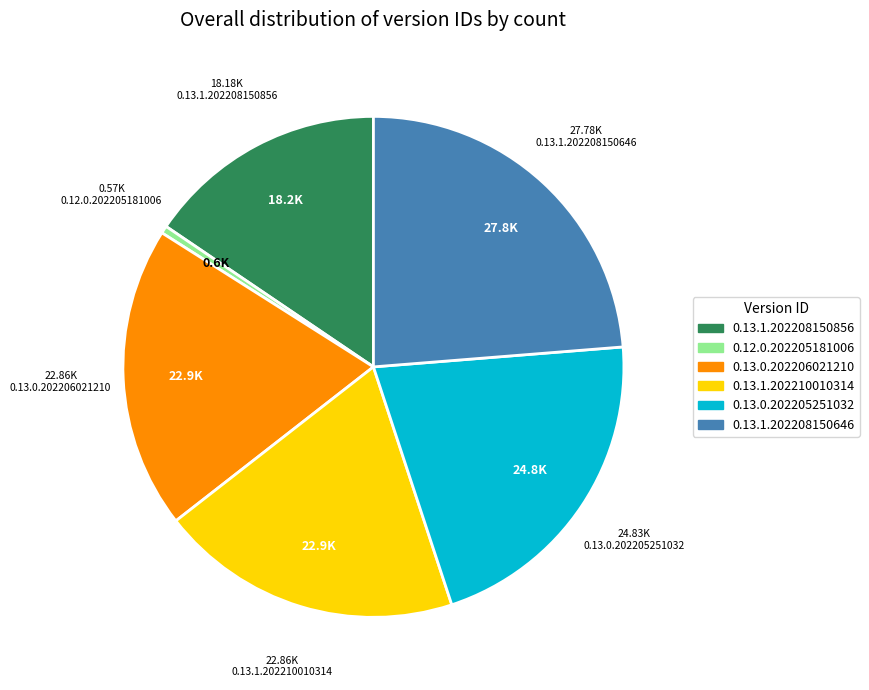

Does 0.12.0.202205181006 represent more than half of the total?

No